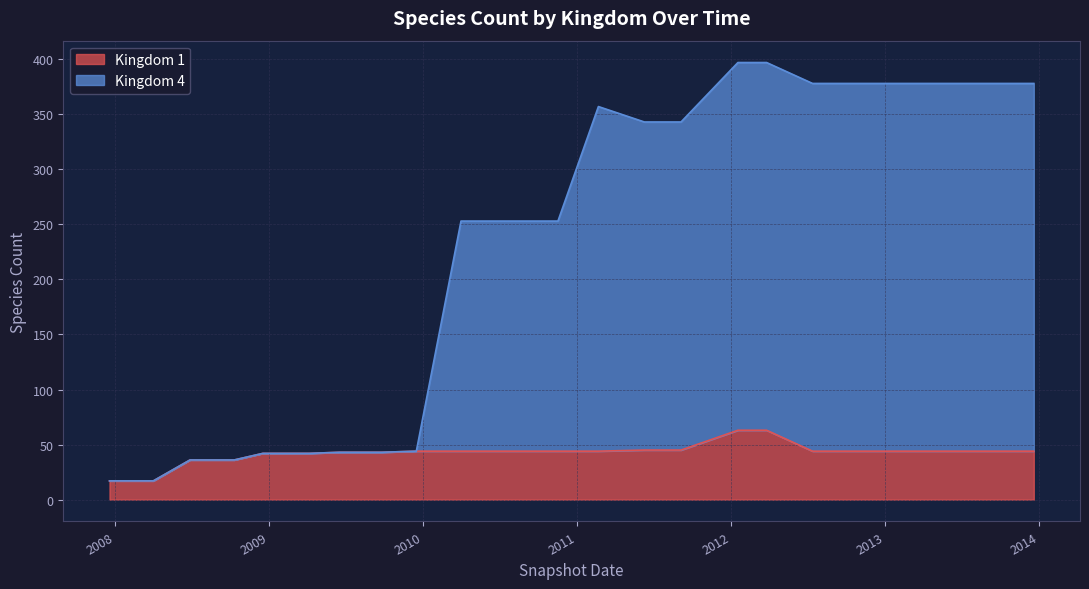

What is the minimum value shown in the chart?

17